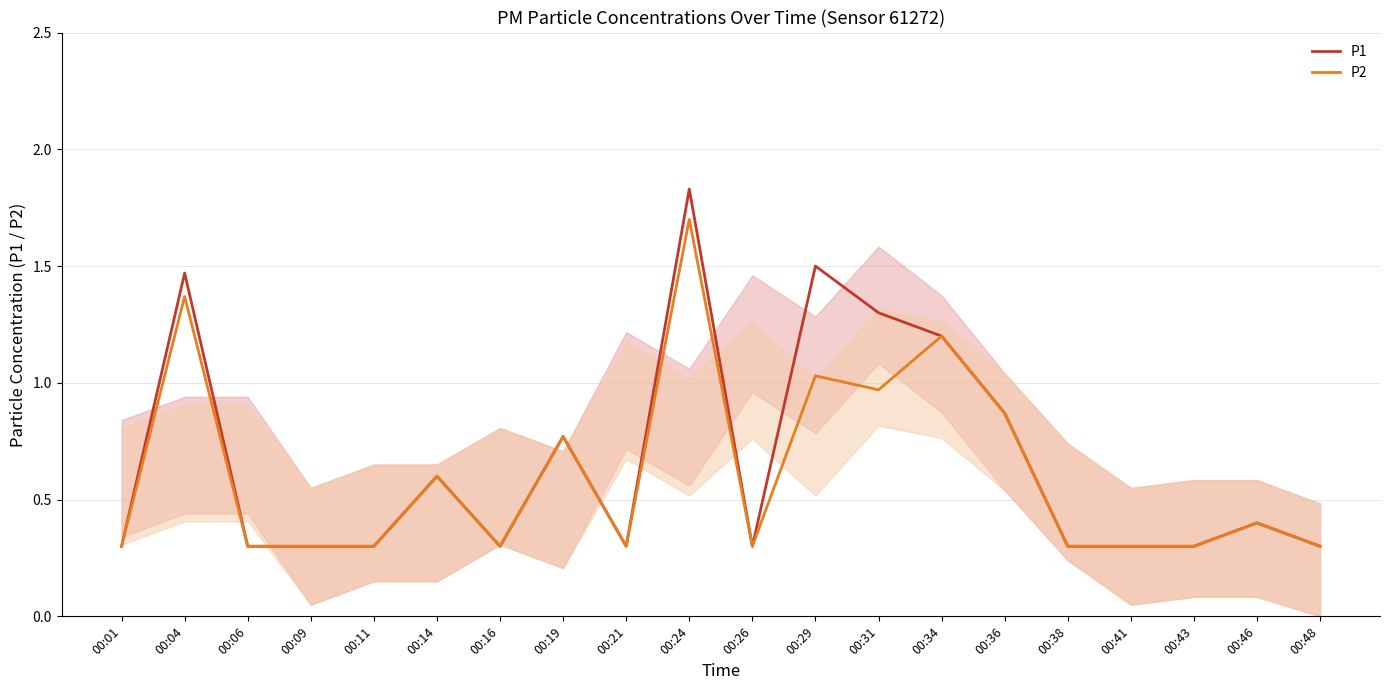

Which series has the widest spread of values?

P1